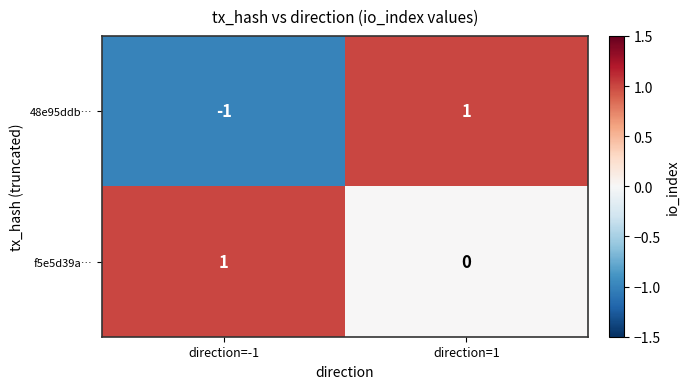

Which category has the lowest value across all series?

direction=-1